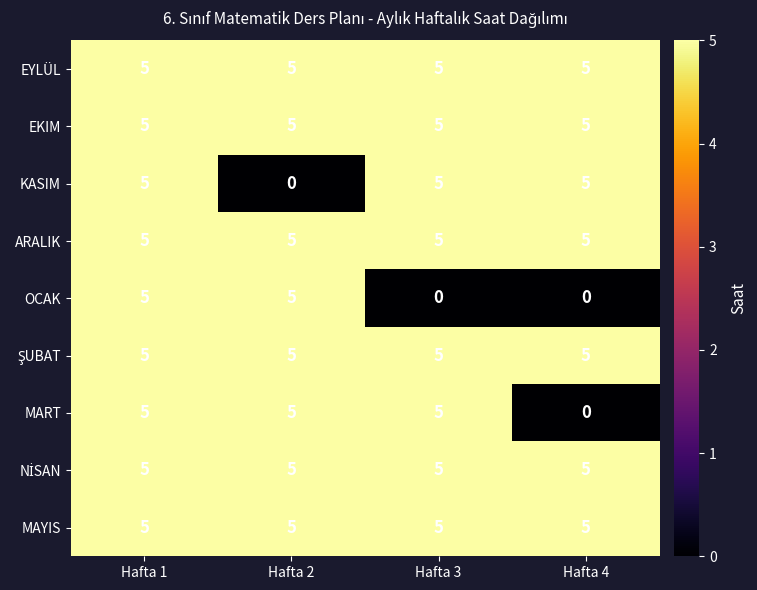

What is the greatest value displayed?

5